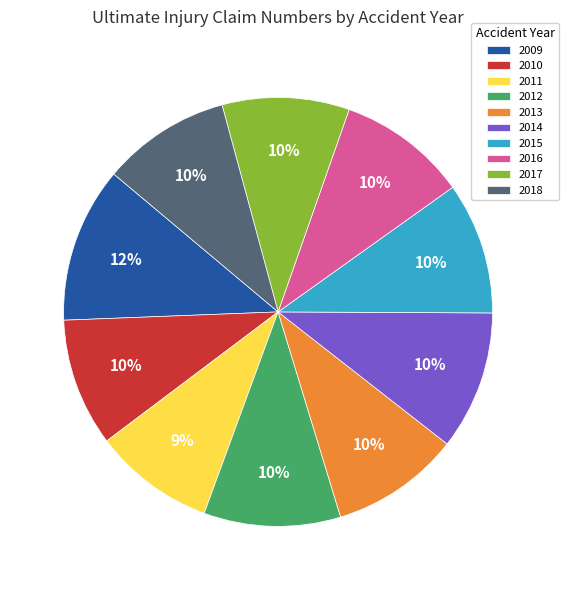

Which slice is the largest?

2009